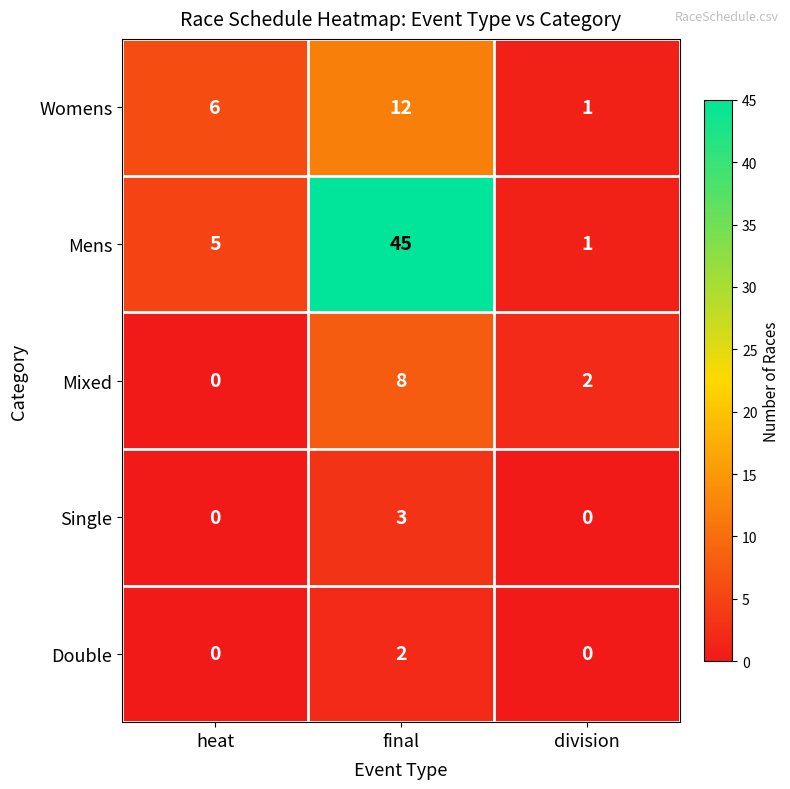

How many series are shown in this chart?

5